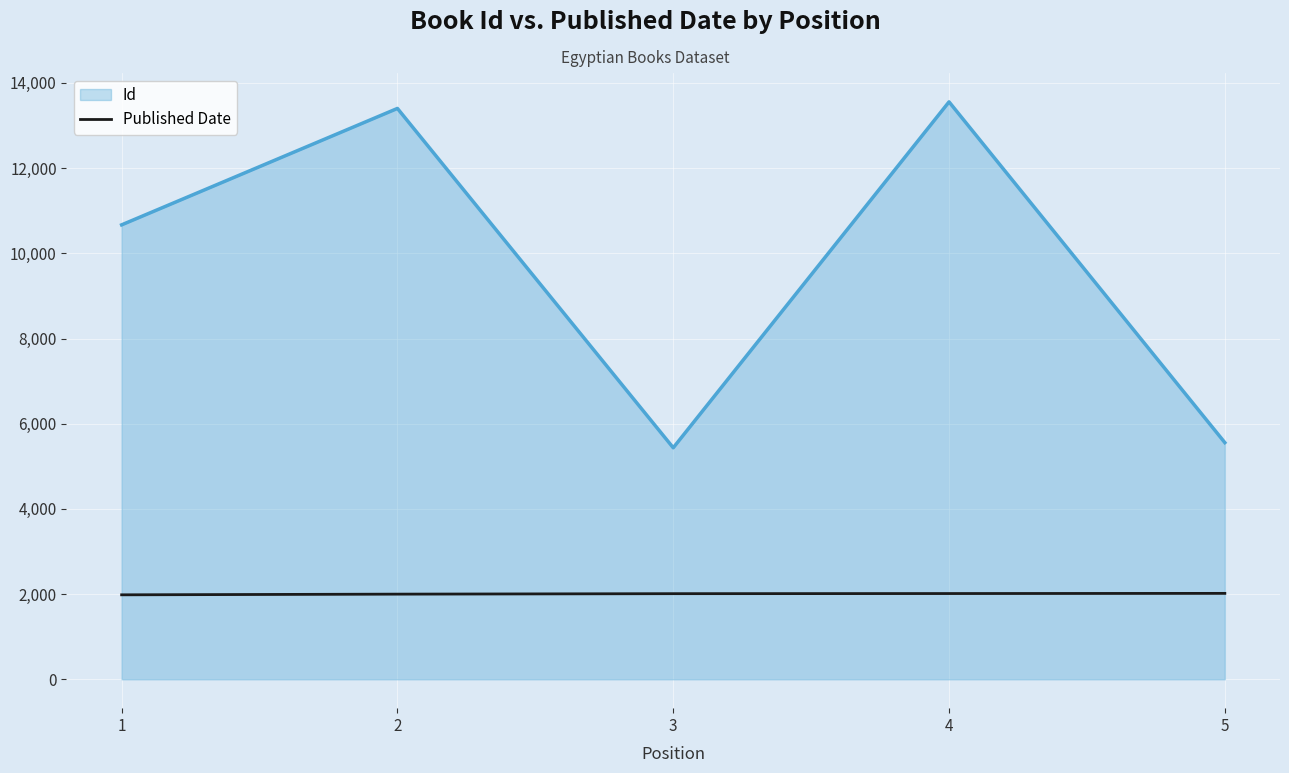

Which series changed the most between 2 and 5?

Id